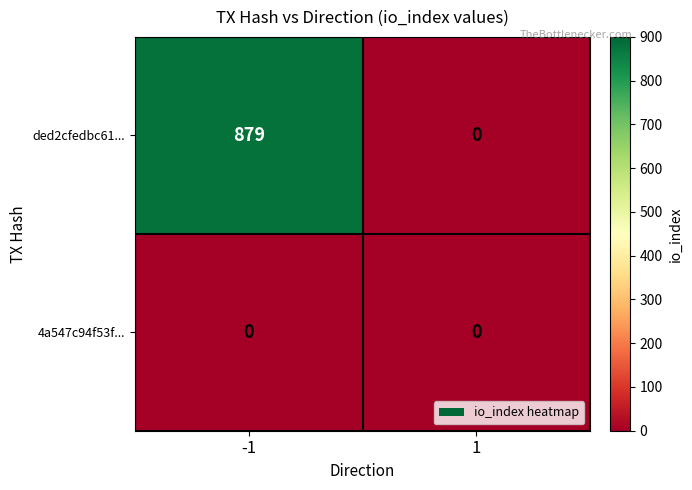

Which series has the largest range (max minus min)?

ded2cfedbc61...